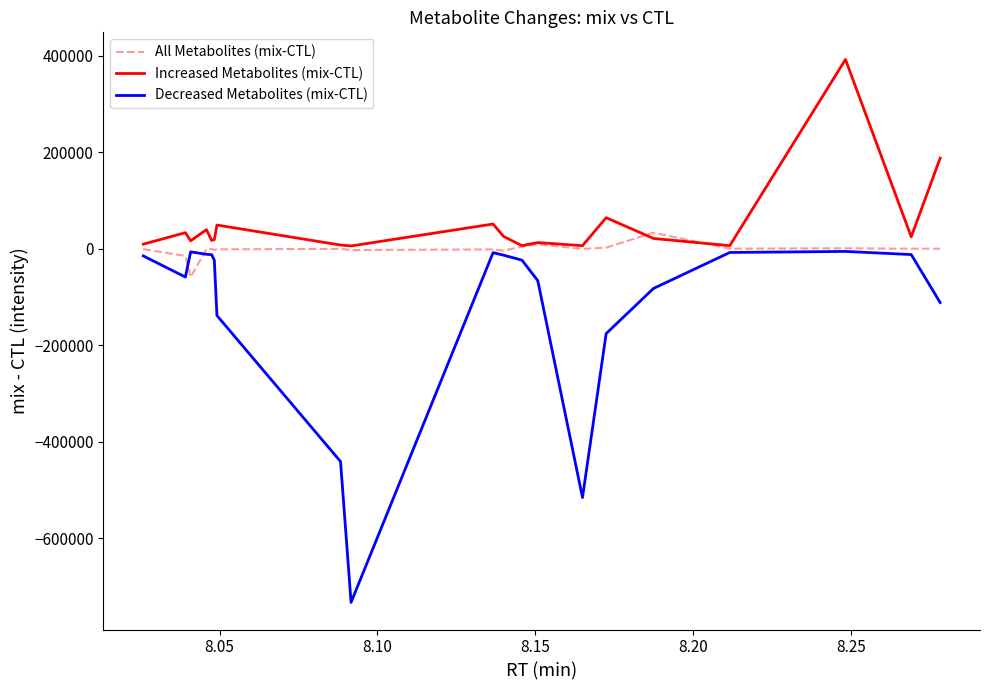

In Increased Metabolites (mix-CTL), how many points are lower than both neighbors (excluding endpoints)?

7